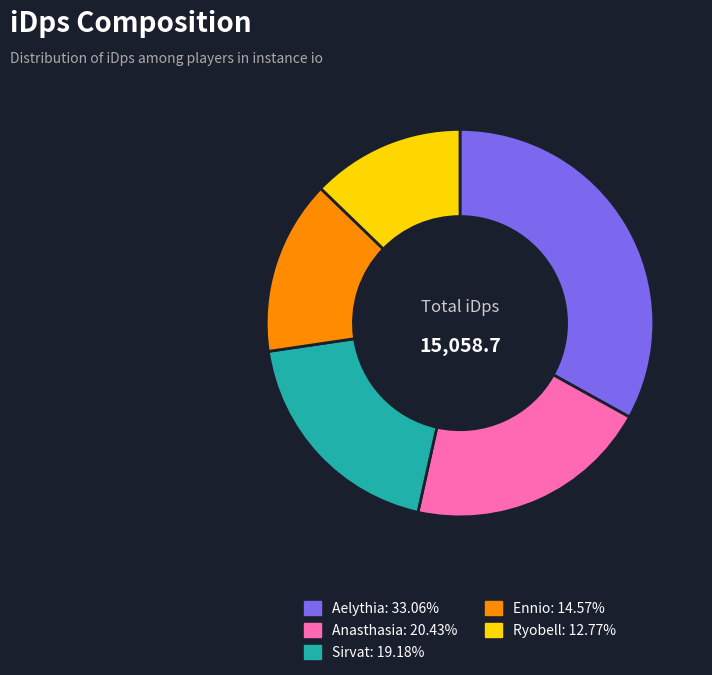

Approximately how many times larger is the value at Ryobell compared to Aelythia?

0.4